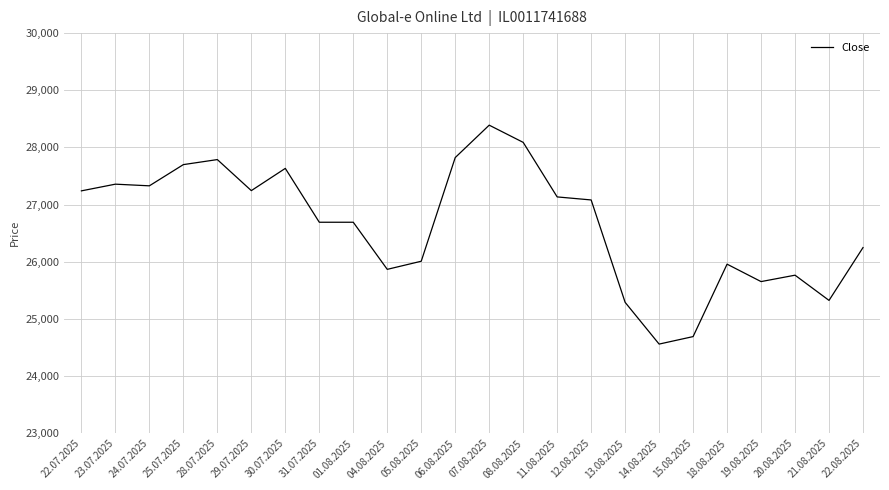

Between 11.08.2025 and 31.07.2025, which is larger?

11.08.2025